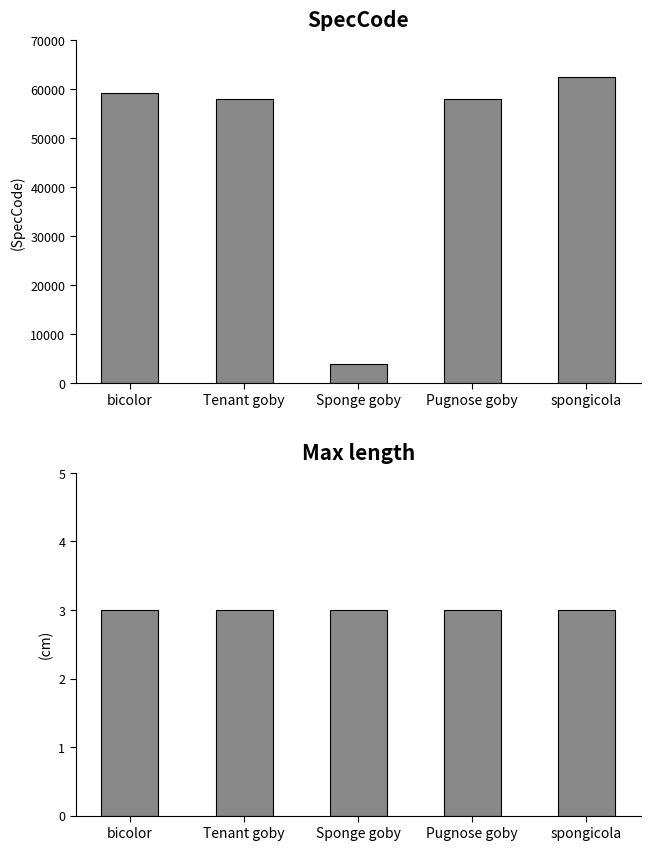

What is the value of the SpecCode bar at the 1st from the left?

59335